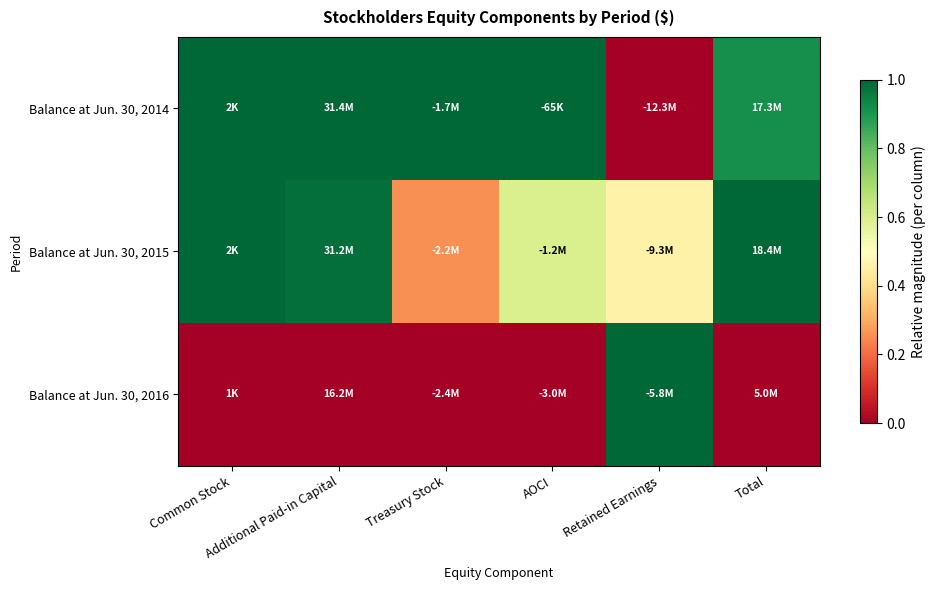

Which series changed the most between Treasury Stock and Total?

Balance at Jun. 30, 2015